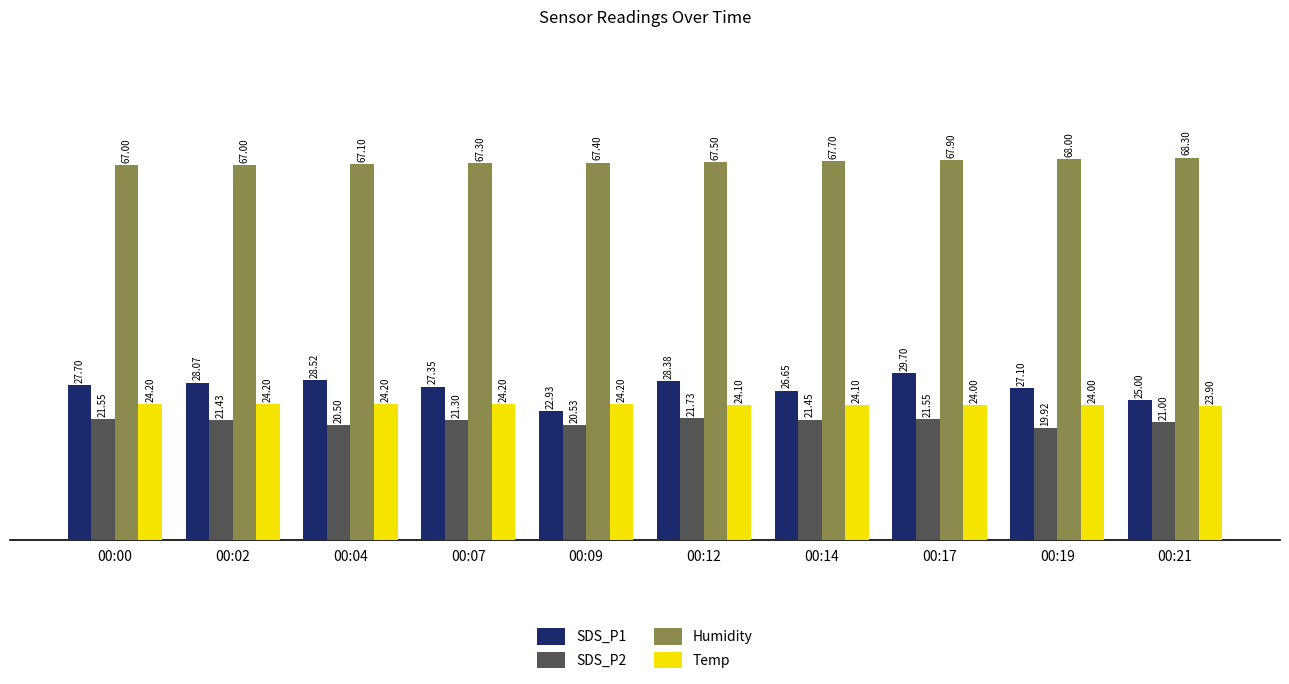

The Humidity series shows 113.0 at 00:14. True or false?

False